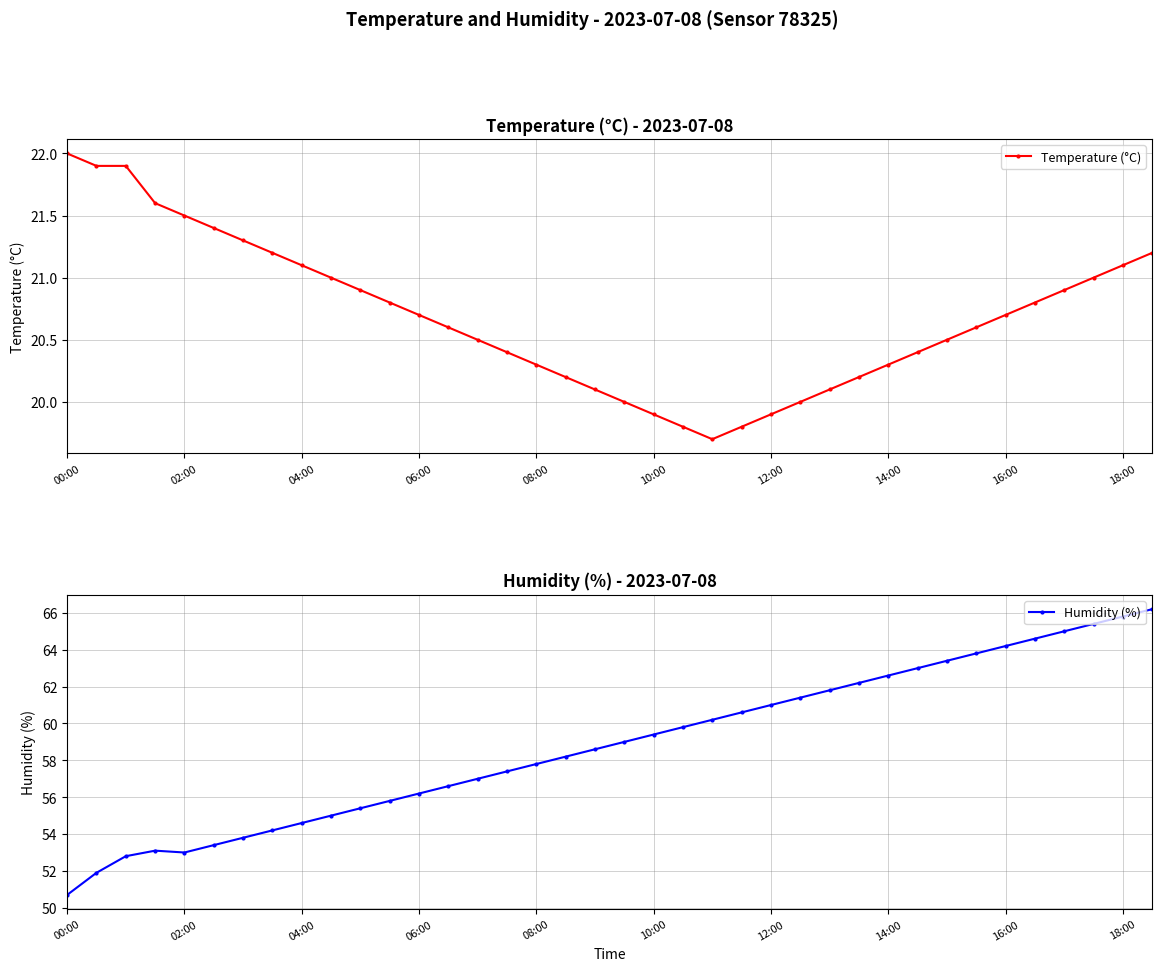

True or false: Temperature (°C) has more than 1 interior local peaks.

False